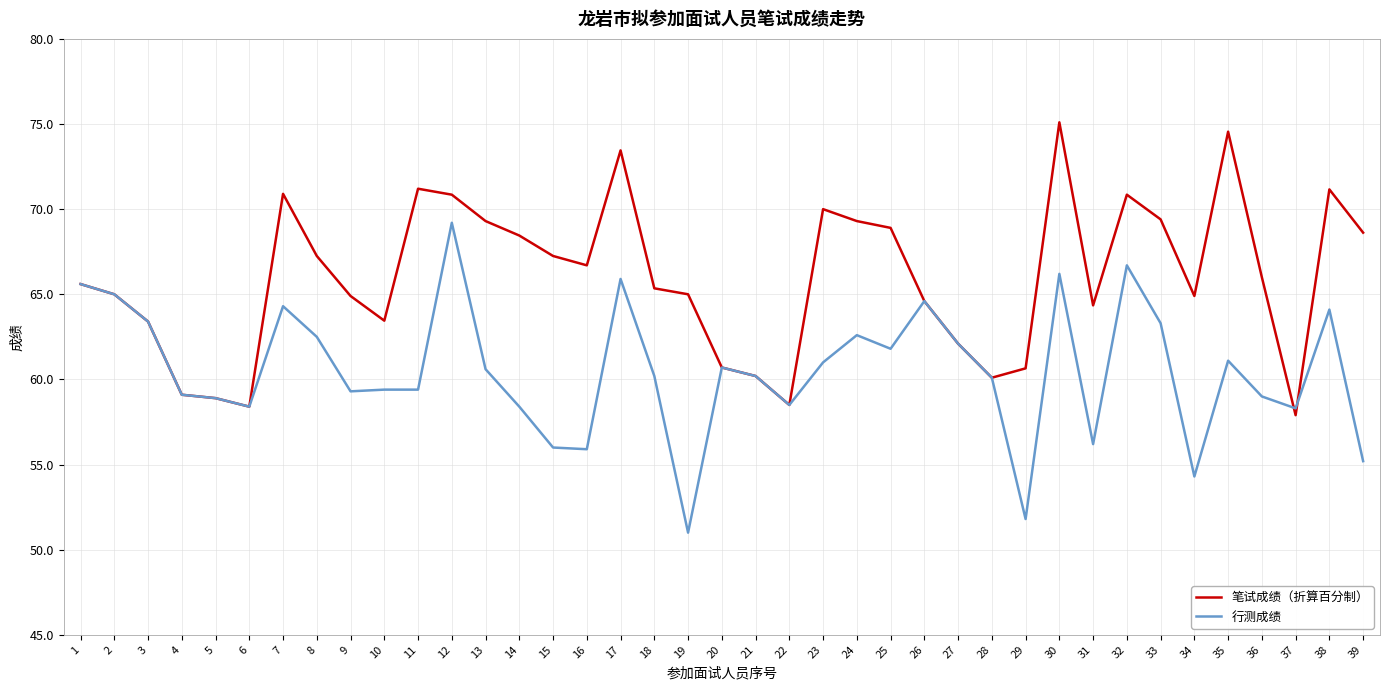

Rank the series at 9 from highest to lowest value.

笔试成绩（折算百分制）, 行测成绩